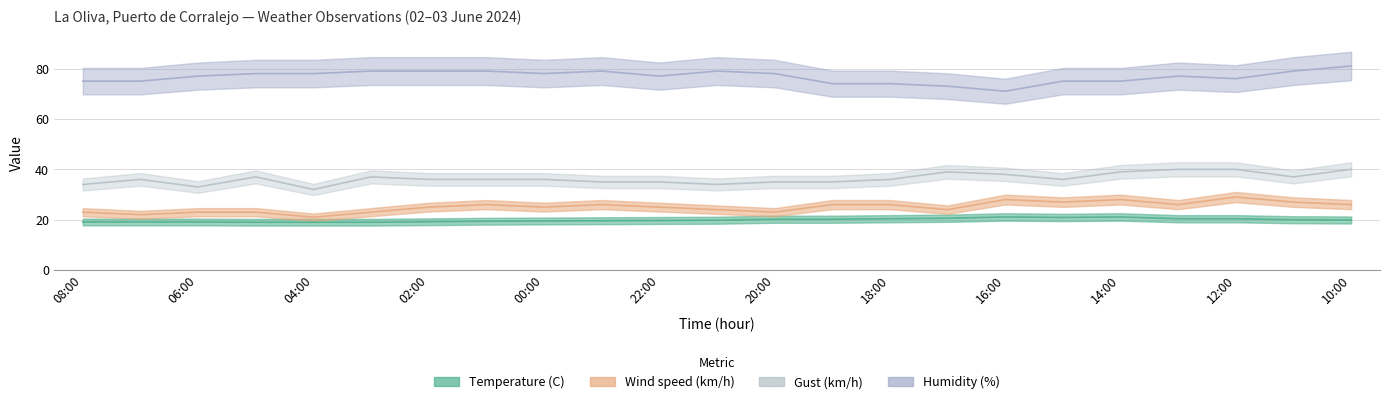

What position from the right is 20:00?

11